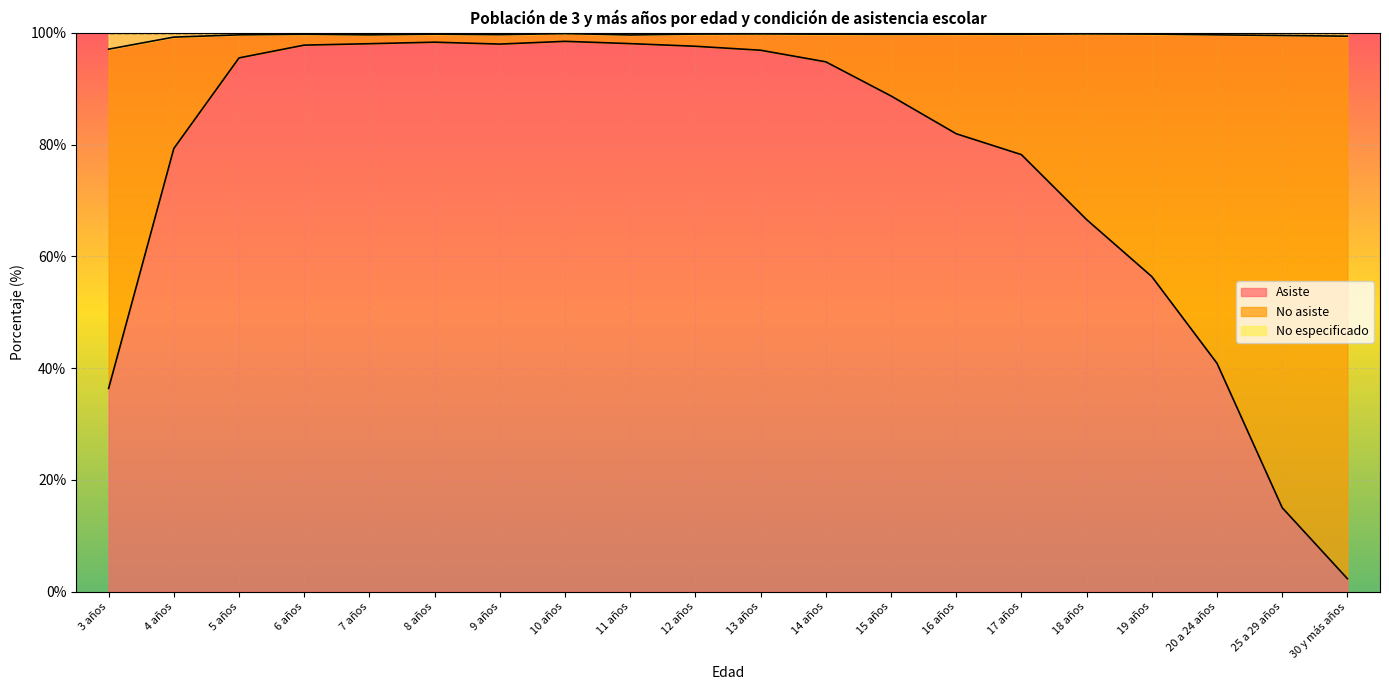

How many lines are shown in the chart?

3